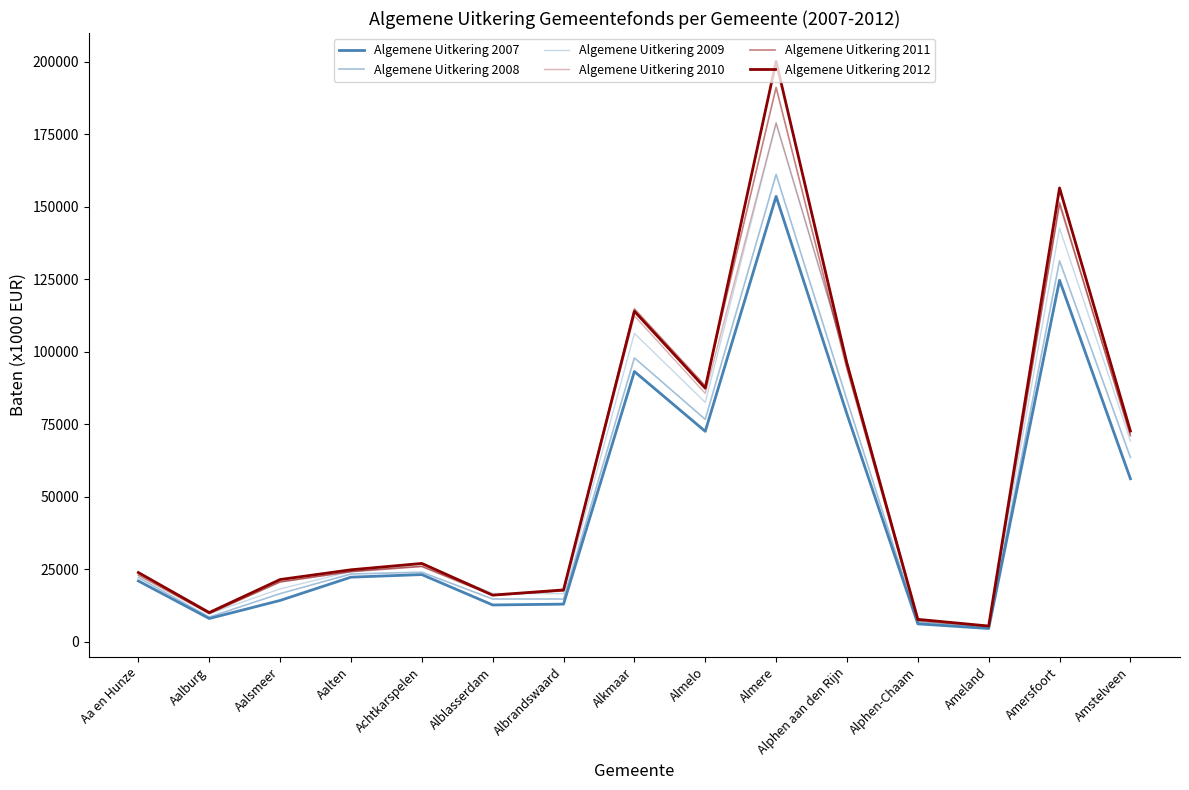

Which series has the widest spread of values?

Algemene Uitkering 2012